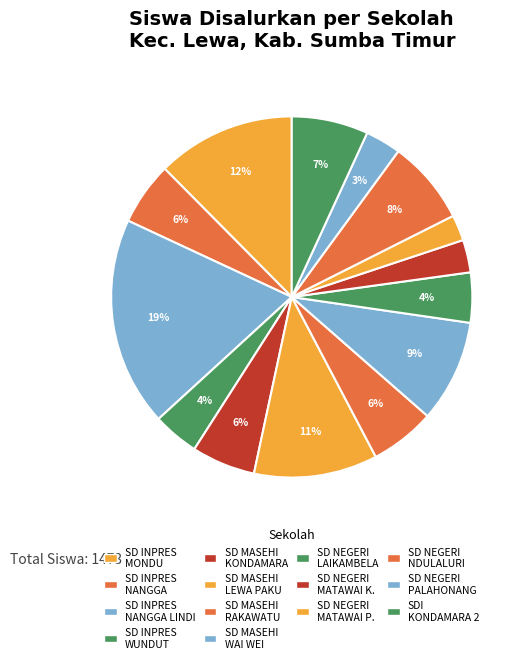

How many segments does this pie chart have?

14